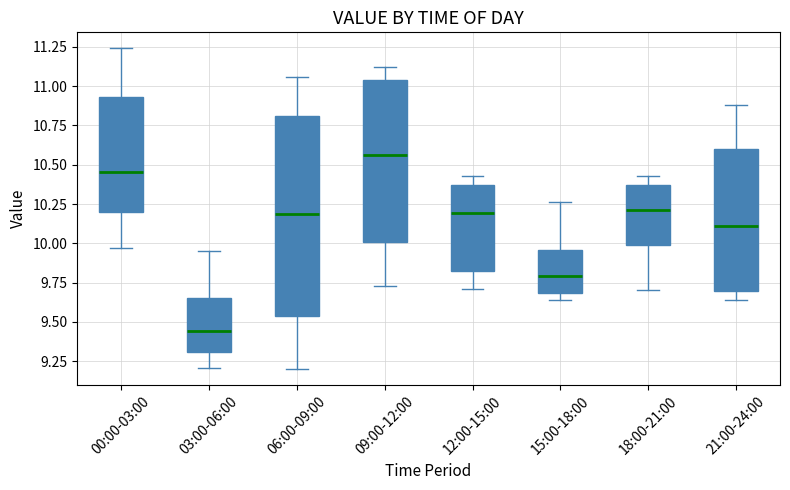

Where does the upper whisker of the box for 06:00-09:00 end on the y-axis? The values are not printed on the chart, so give them approximately, as read against the axis.

11.05